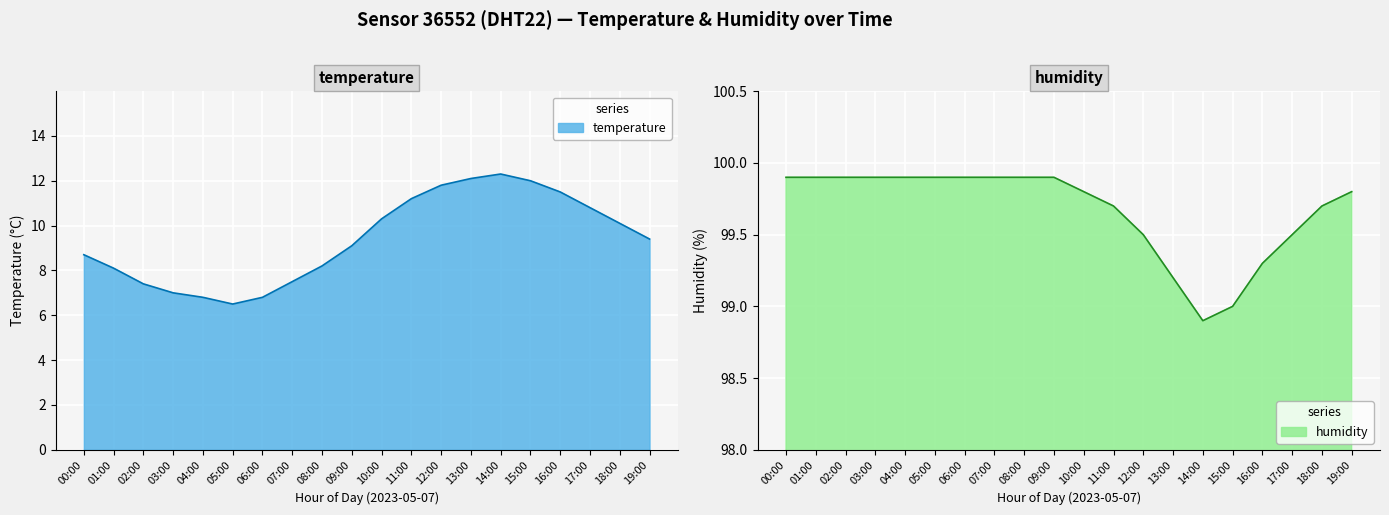

True or false: humidity has more than 2 interior local peaks.

False